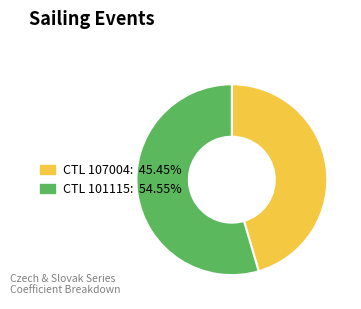

Is there a majority slice in this chart?

Yes